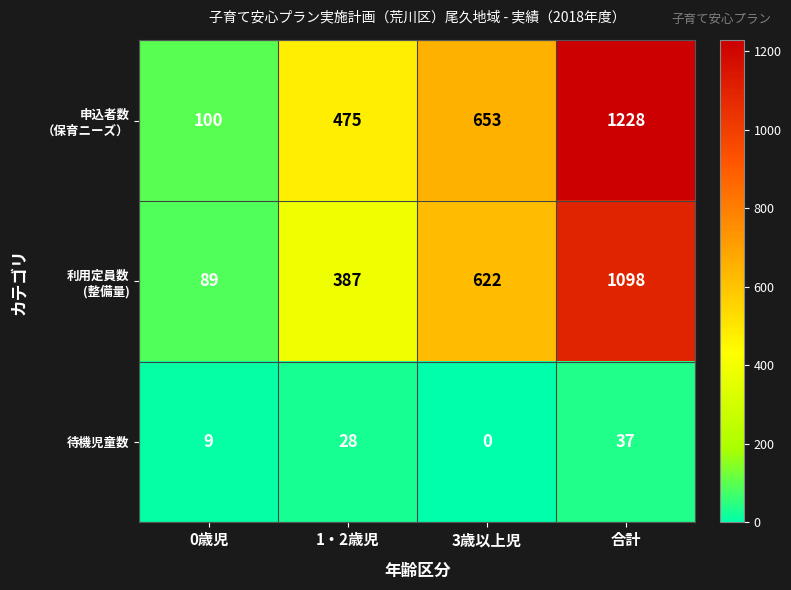

What is the total value across all series at 合計?

2363